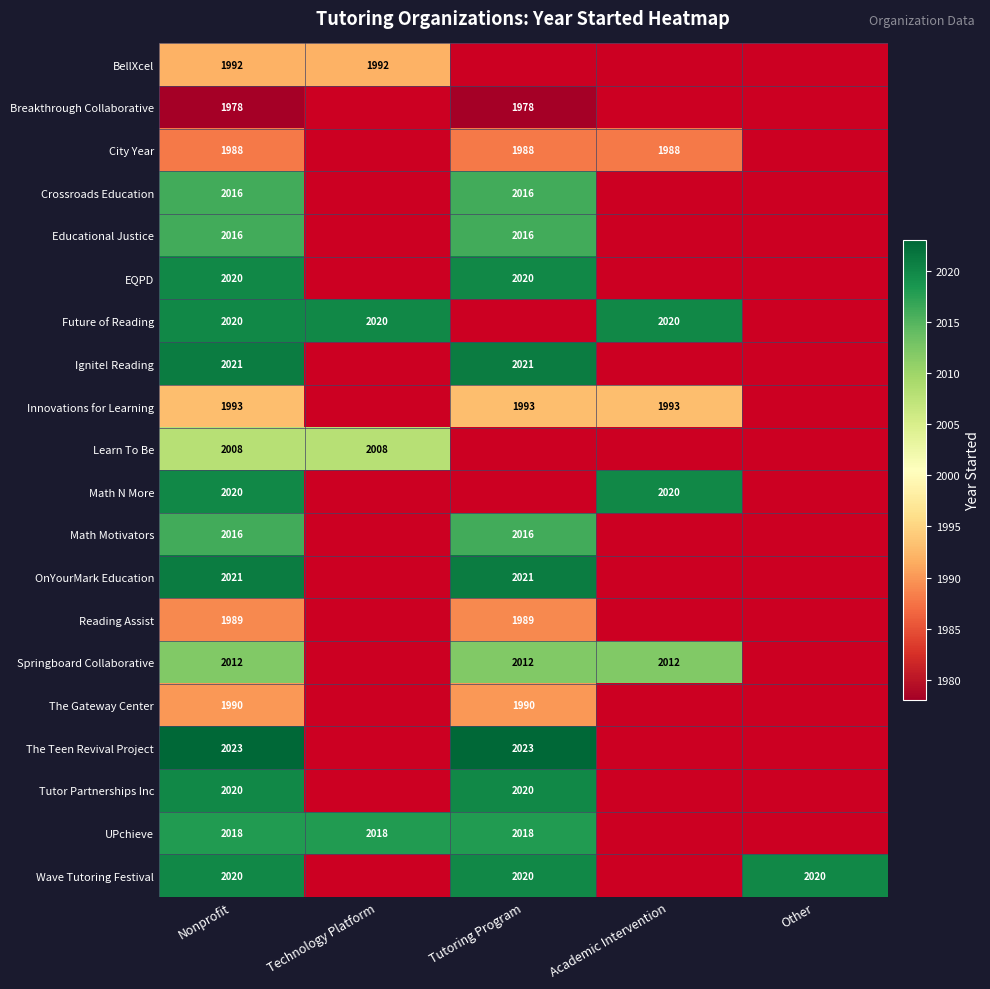

True or false: Educational Justice has a value of 3059 at Nonprofit.

False